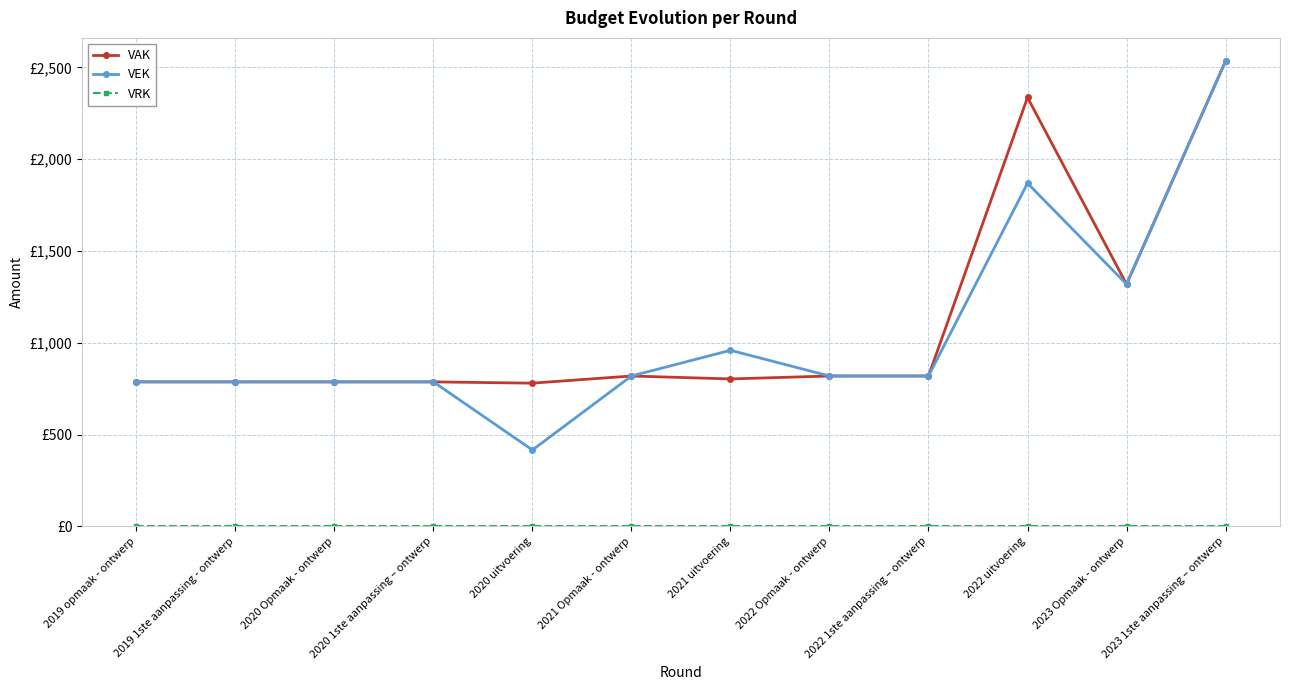

Reading left to right, extract all data points from this chart.

VAK: 787	787	787	787	780	819	803	819	819	2336	1319	2534
VEK: 787	787	787	787	416	819	959	819	819	1869	1319	2534
VRK: 0	0	0	0	0	0	0	0	0	0	0	0